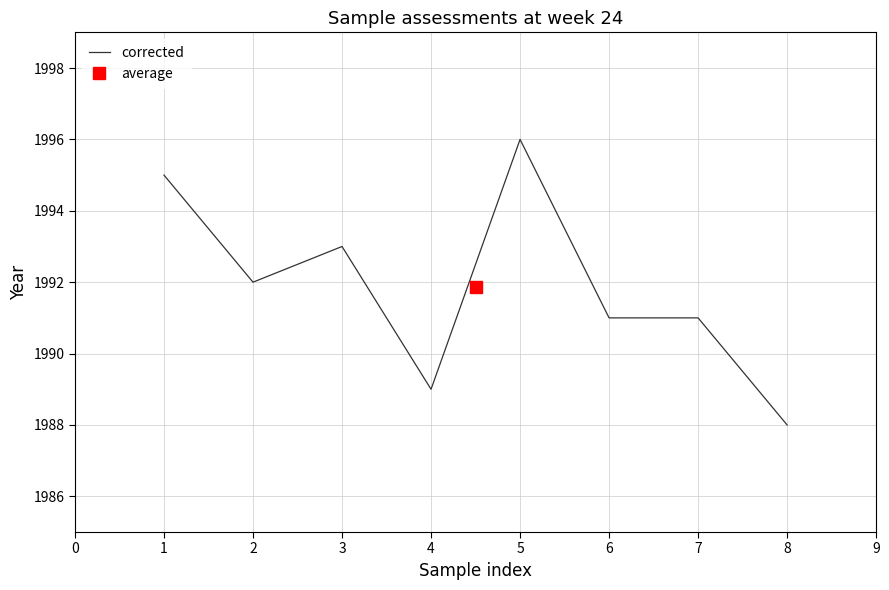

The corrected series shows 2674 at 2. True or false?

False